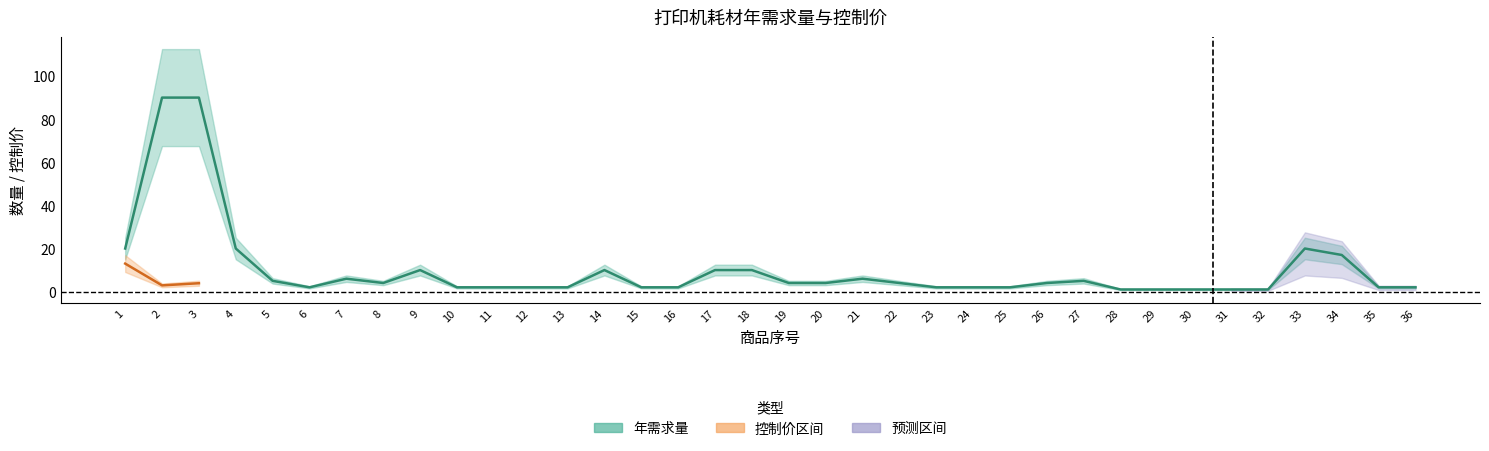

True or false: there are more than 1 points higher than both neighbors.

True